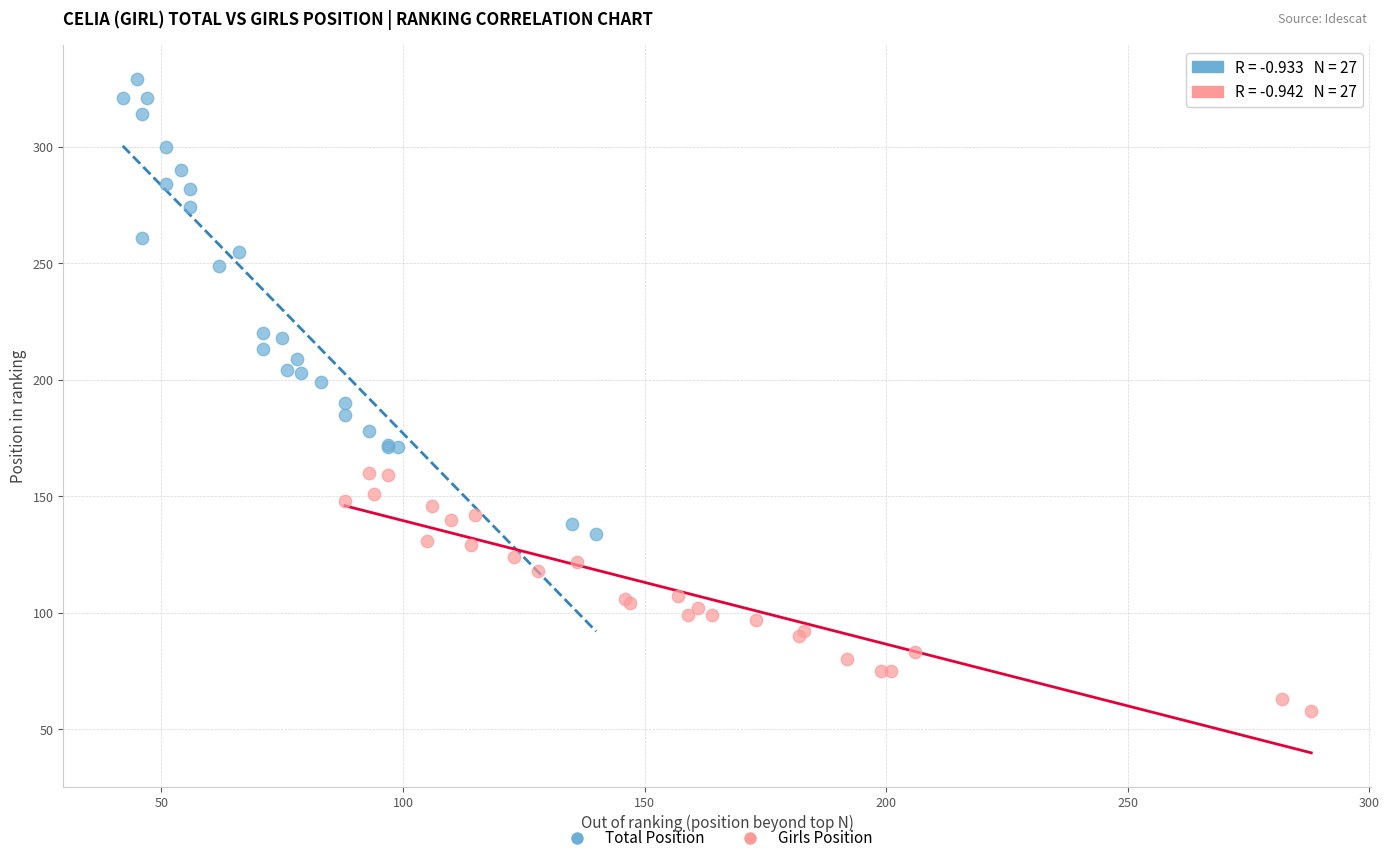

Which series reaches the maximum Y coordinate?

Total Position